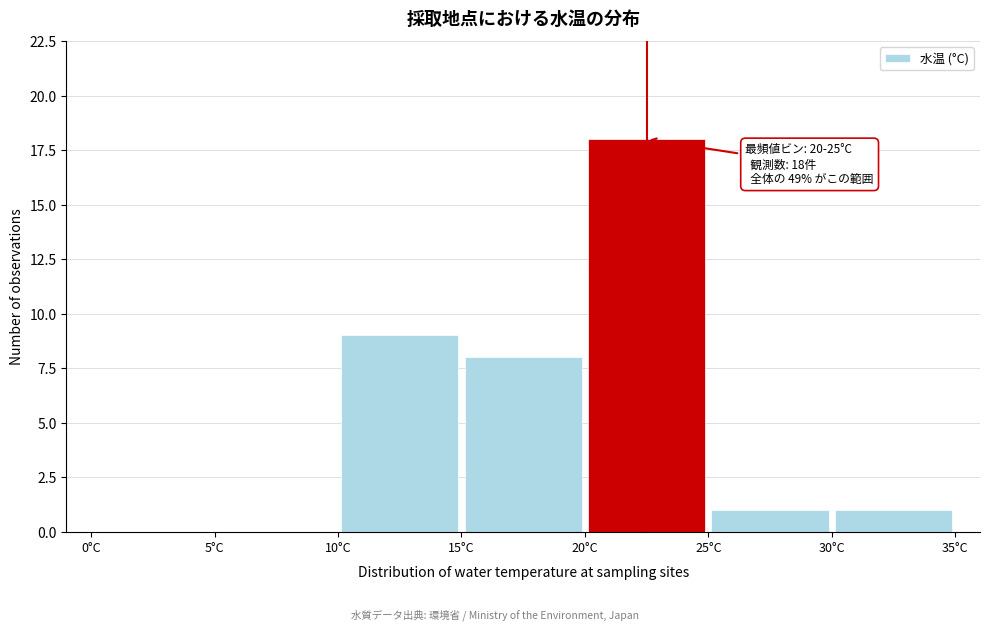

Over which range of the x-axis is the bar tallest?

20 to 25